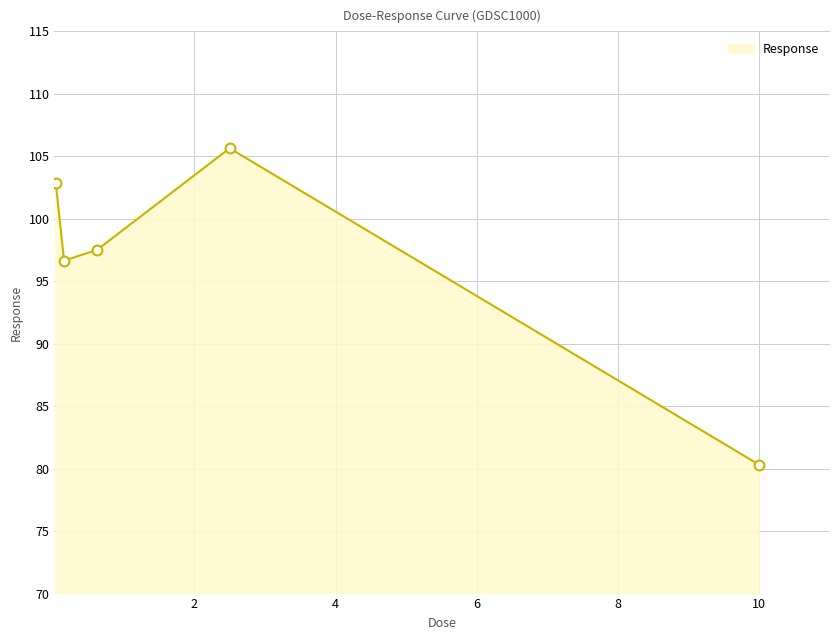

What is the smallest value displayed?

80.3